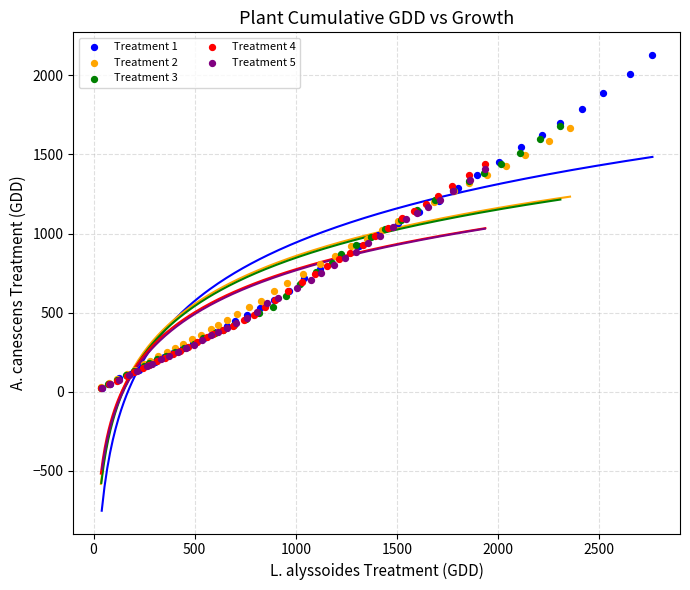

Which series has the largest Y range (max minus min)?

Treatment 1